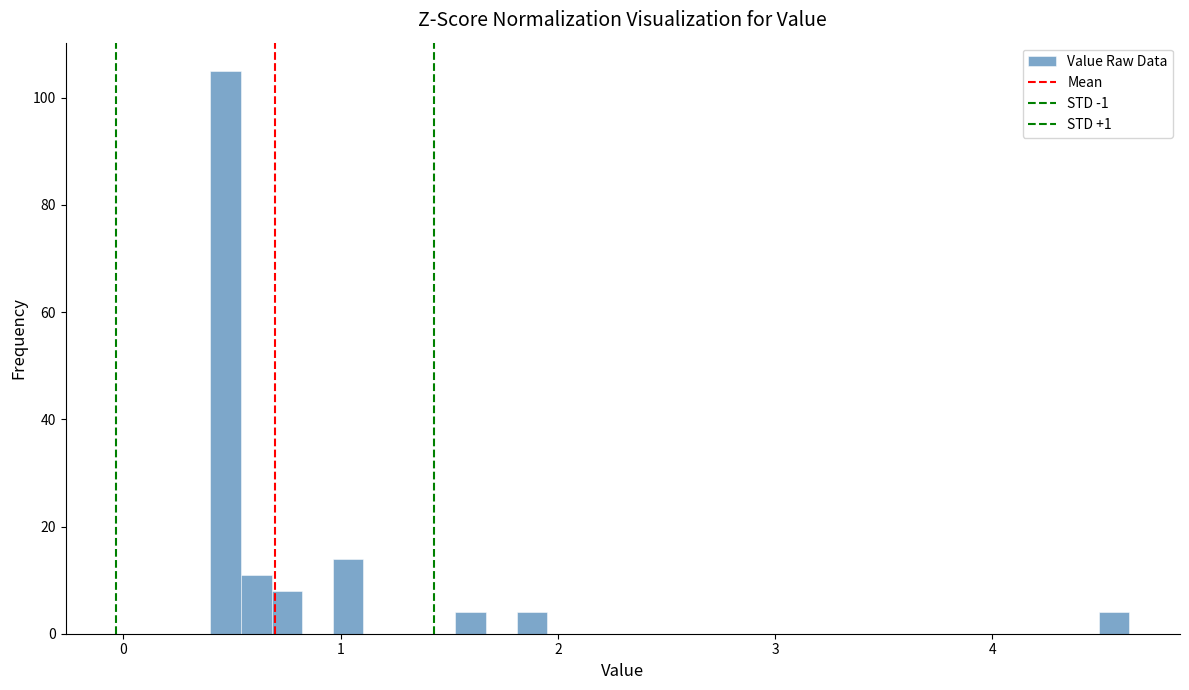

Read against the x-axis, roughly where is the centre of the tallest bar?

0.5